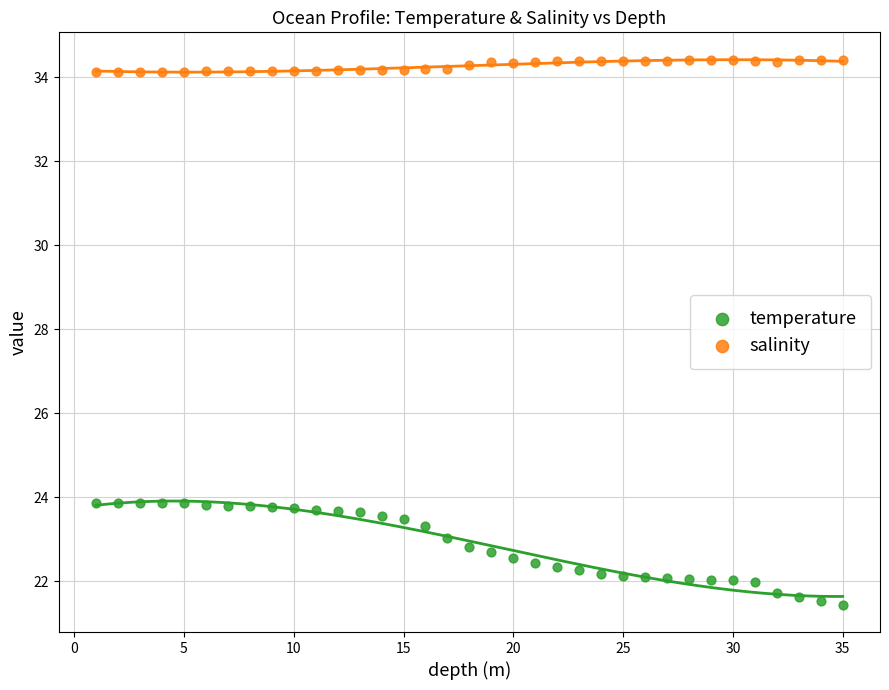

Across all data points, what is the range of Y values (max minus min)?

13.0